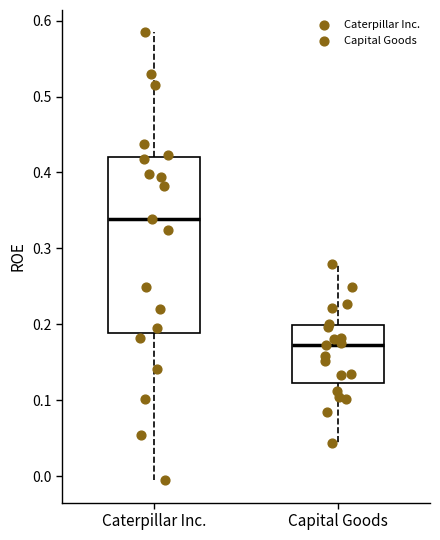

Comparing the boxes themselves (not the whiskers), which one is the tallest?

Caterpillar Inc.